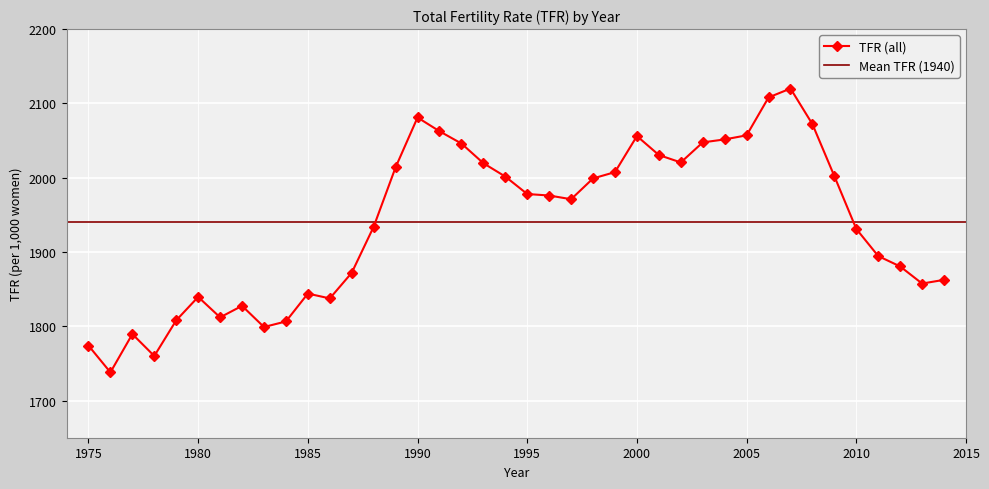

True or false: the data shows 2047.5 at 2003.

True